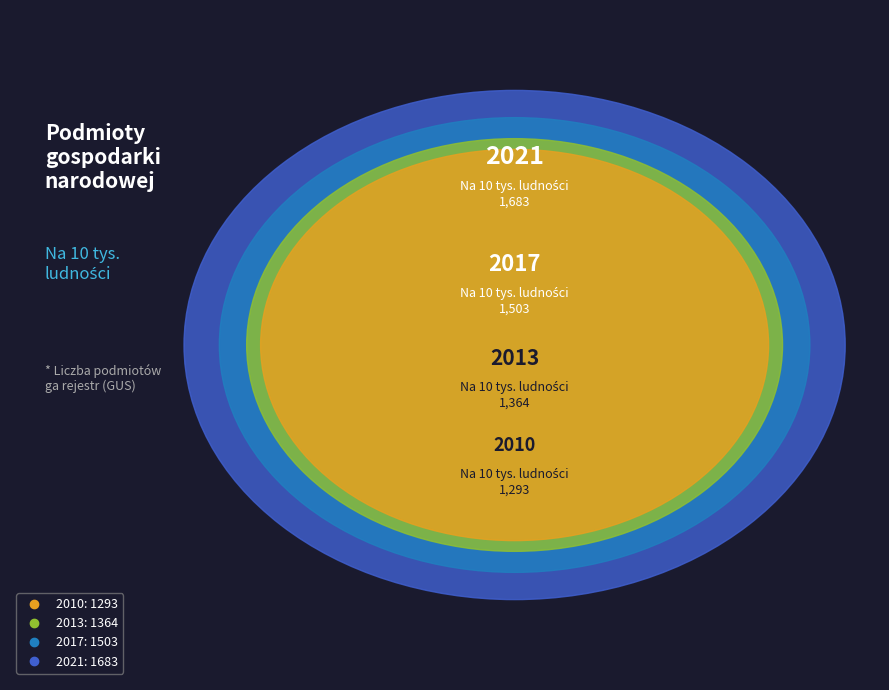

Is there a majority slice in this chart?

No